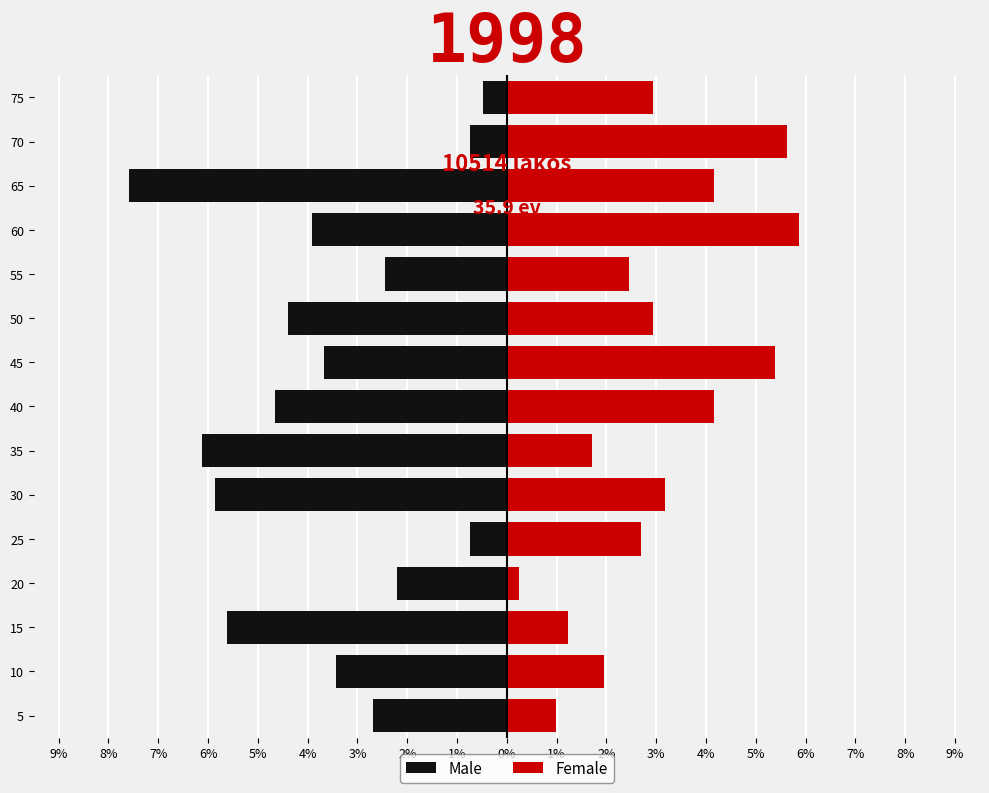

Reading right to left, transcribe all the data shown in this chart.

Male: -0.5	-0.7	-7.6	-3.9	-2.4	-4.4	-3.7	-4.6	-6.1	-5.9	-0.7	-2.2	-5.6	-3.4	-2.7
Female: 2.9	5.6	4.2	5.9	2.4	2.9	5.4	4.2	1.7	3.2	2.7	0.2	1.2	2.0	1.0